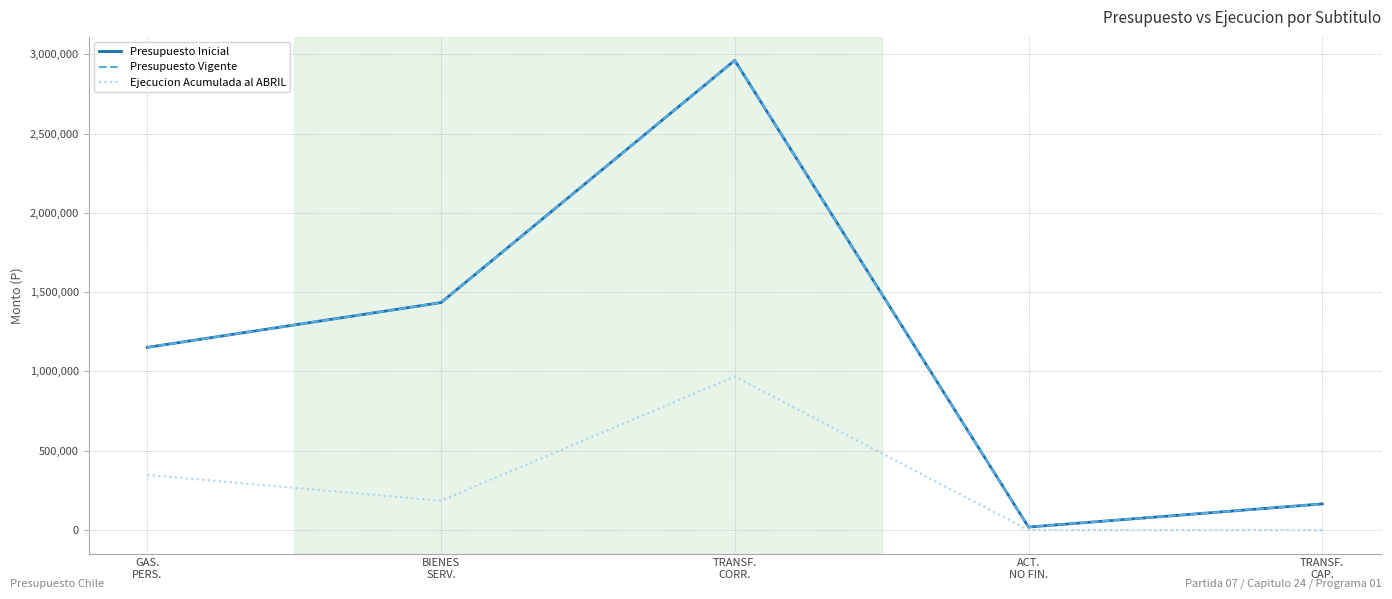

Is this an area chart (filled region under the line)?

No